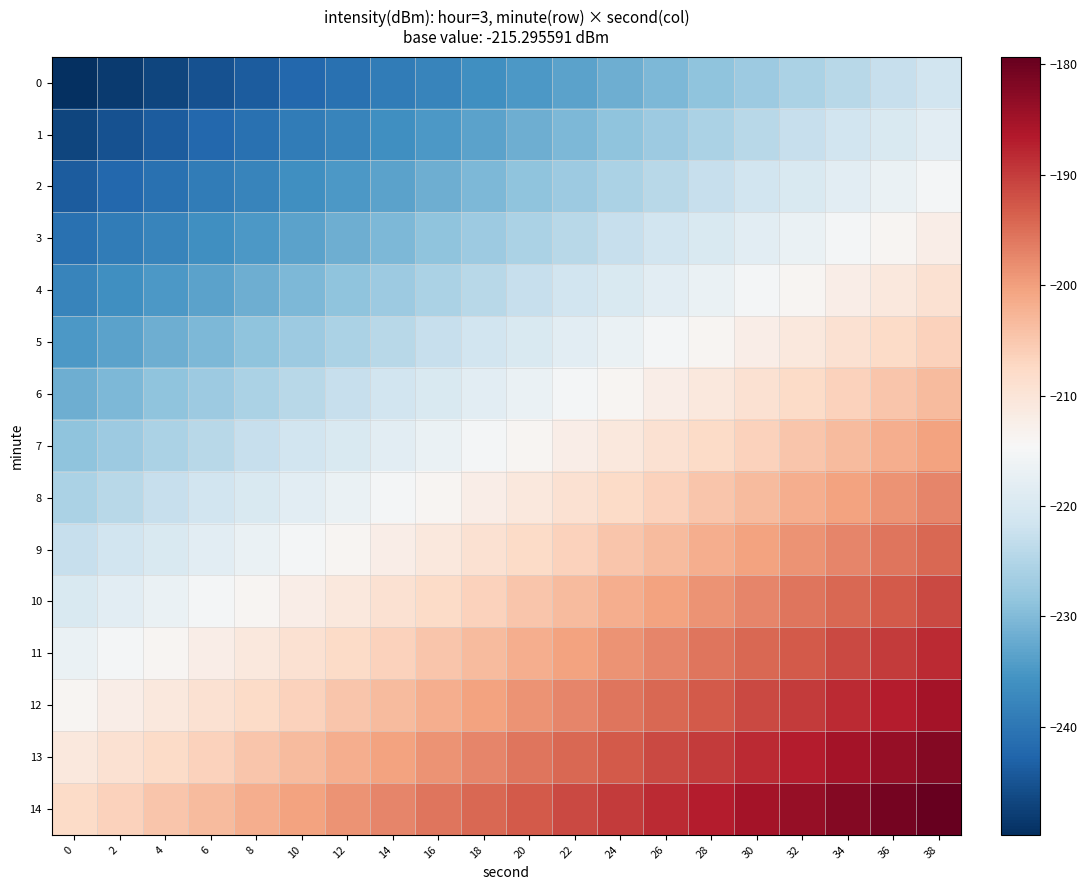

Reading left to right, transcribe all the data shown in this chart.

0: 0=-249.8	2=-248.3	4=-246.8	6=-245.3	8=-243.8	10=-242.3	12=-240.8	14=-239.3	16=-237.8	18=-236.3	20=-234.8	22=-233.3	24=-231.8	26=-230.3	28=-228.8	30=-227.3	32=-225.8	34=-224.3	36=-222.8	38=-221.3
1: 0=-246.8	2=-245.3	4=-243.8	6=-242.3	8=-240.8	10=-239.3	12=-237.8	14=-236.3	16=-234.8	18=-233.3	20=-231.8	22=-230.3	24=-228.8	26=-227.3	28=-225.8	30=-224.3	32=-222.8	34=-221.3	36=-219.8	38=-218.3
2: 0=-243.8	2=-242.3	4=-240.8	6=-239.3	8=-237.8	10=-236.3	12=-234.8	14=-233.3	16=-231.8	18=-230.3	20=-228.8	22=-227.3	24=-225.8	26=-224.3	28=-222.8	30=-221.3	32=-219.8	34=-218.3	36=-216.8	38=-215.3
3: 0=-240.8	2=-239.3	4=-237.8	6=-236.3	8=-234.8	10=-233.3	12=-231.8	14=-230.3	16=-228.8	18=-227.3	20=-225.8	22=-224.3	24=-222.8	26=-221.3	28=-219.8	30=-218.3	32=-216.8	34=-215.3	36=-213.8	38=-212.3
4: 0=-237.8	2=-236.3	4=-234.8	6=-233.3	8=-231.8	10=-230.3	12=-228.8	14=-227.3	16=-225.8	18=-224.3	20=-222.8	22=-221.3	24=-219.8	26=-218.3	28=-216.8	30=-215.3	32=-213.8	34=-212.3	36=-210.8	38=-209.3
5: 0=-234.8	2=-233.3	4=-231.8	6=-230.3	8=-228.8	10=-227.3	12=-225.8	14=-224.3	16=-222.8	18=-221.3	20=-219.8	22=-218.3	24=-216.8	26=-215.3	28=-213.8	30=-212.3	32=-210.8	34=-209.3	36=-207.8	38=-206.3
6: 0=-231.8	2=-230.3	4=-228.8	6=-227.3	8=-225.8	10=-224.3	12=-222.8	14=-221.3	16=-219.8	18=-218.3	20=-216.8	22=-215.3	24=-213.8	26=-212.3	28=-210.8	30=-209.3	32=-207.8	34=-206.3	36=-204.8	38=-203.3
7: 0=-228.8	2=-227.3	4=-225.8	6=-224.3	8=-222.8	10=-221.3	12=-219.8	14=-218.3	16=-216.8	18=-215.3	20=-213.8	22=-212.3	24=-210.8	26=-209.3	28=-207.8	30=-206.3	32=-204.8	34=-203.3	36=-201.8	38=-200.3
8: 0=-225.8	2=-224.3	4=-222.8	6=-221.3	8=-219.8	10=-218.3	12=-216.8	14=-215.3	16=-213.8	18=-212.3	20=-210.8	22=-209.3	24=-207.8	26=-206.3	28=-204.8	30=-203.3	32=-201.8	34=-200.3	36=-198.8	38=-197.3
9: 0=-222.8	2=-221.3	4=-219.8	6=-218.3	8=-216.8	10=-215.3	12=-213.8	14=-212.3	16=-210.8	18=-209.3	20=-207.8	22=-206.3	24=-204.8	26=-203.3	28=-201.8	30=-200.3	32=-198.8	34=-197.3	36=-195.8	38=-194.3
10: 0=-219.8	2=-218.3	4=-216.8	6=-215.3	8=-213.8	10=-212.3	12=-210.8	14=-209.3	16=-207.8	18=-206.3	20=-204.8	22=-203.3	24=-201.8	26=-200.3	28=-198.8	30=-197.3	32=-195.8	34=-194.3	36=-192.8	38=-191.3
11: 0=-216.8	2=-215.3	4=-213.8	6=-212.3	8=-210.8	10=-209.3	12=-207.8	14=-206.3	16=-204.8	18=-203.3	20=-201.8	22=-200.3	24=-198.8	26=-197.3	28=-195.8	30=-194.3	32=-192.8	34=-191.3	36=-189.8	38=-188.3
12: 0=-213.8	2=-212.3	4=-210.8	6=-209.3	8=-207.8	10=-206.3	12=-204.8	14=-203.3	16=-201.8	18=-200.3	20=-198.8	22=-197.3	24=-195.8	26=-194.3	28=-192.8	30=-191.3	32=-189.8	34=-188.3	36=-186.8	38=-185.3
13: 0=-210.8	2=-209.3	4=-207.8	6=-206.3	8=-204.8	10=-203.3	12=-201.8	14=-200.3	16=-198.8	18=-197.3	20=-195.8	22=-194.3	24=-192.8	26=-191.3	28=-189.8	30=-188.3	32=-186.8	34=-185.3	36=-183.8	38=-182.3
14: 0=-207.8	2=-206.3	4=-204.8	6=-203.3	8=-201.8	10=-200.3	12=-198.8	14=-197.3	16=-195.8	18=-194.3	20=-192.8	22=-191.3	24=-189.8	26=-188.3	28=-186.8	30=-185.3	32=-183.8	34=-182.3	36=-180.8	38=-179.3